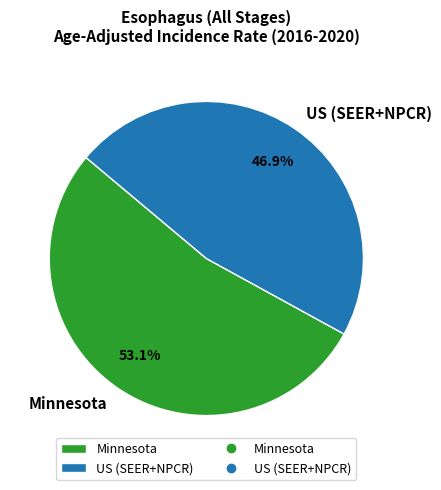

Does Minnesota account for over 50% of the chart?

Yes